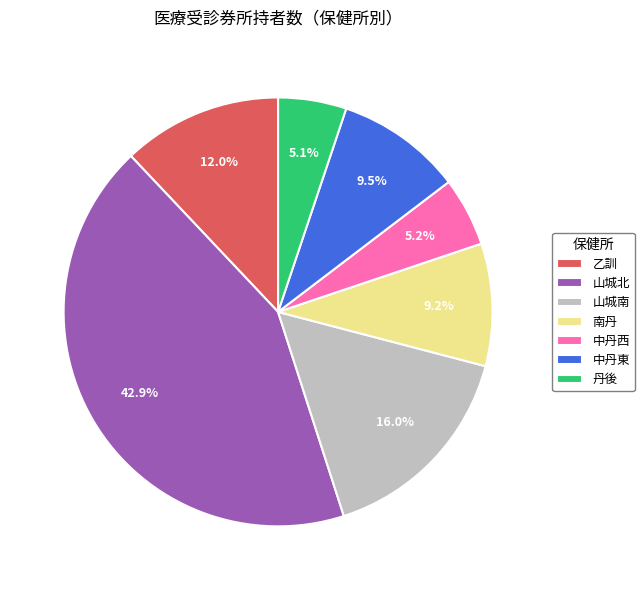

To the nearest percent, what portion does 山城北 represent?

43%